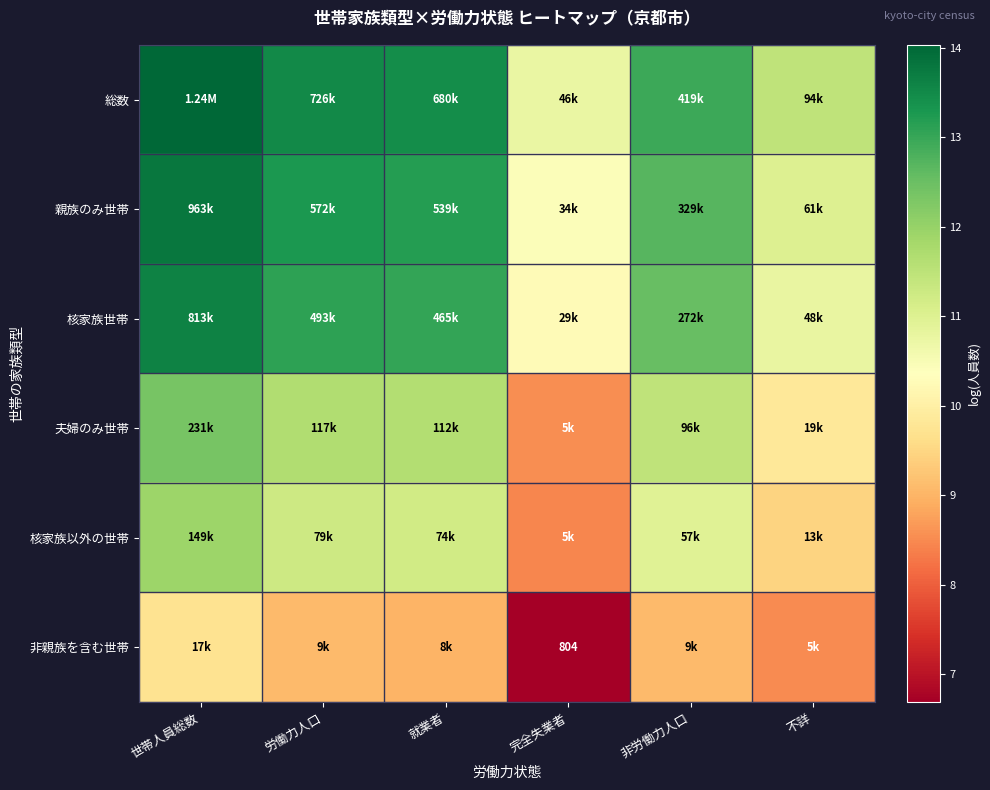

At which label is 親族のみ世帯 closest to 12?

非労働力人口